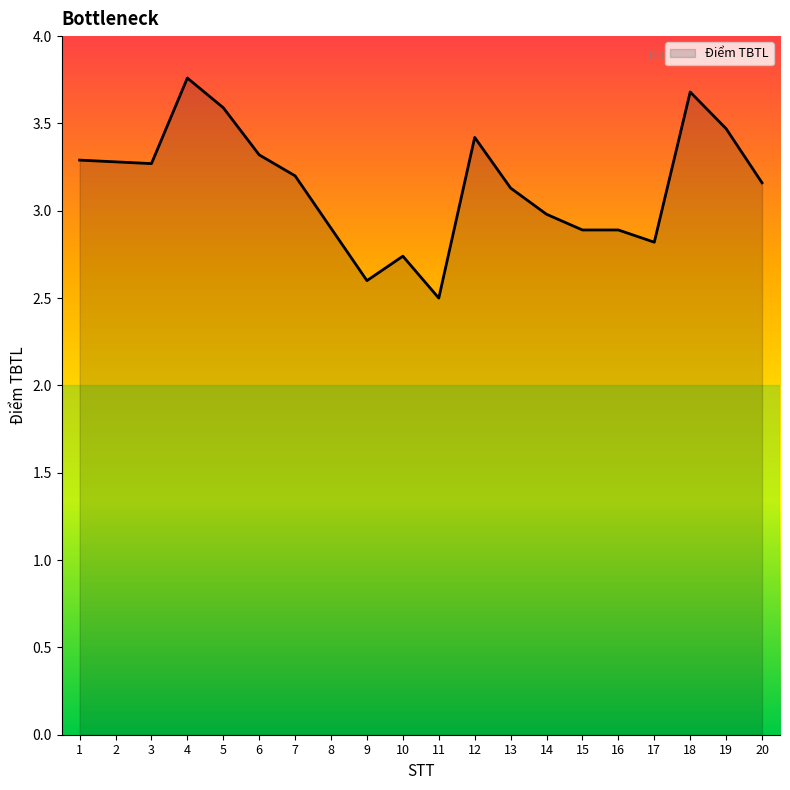

What is the change in value from 16 to 19?

+0.6